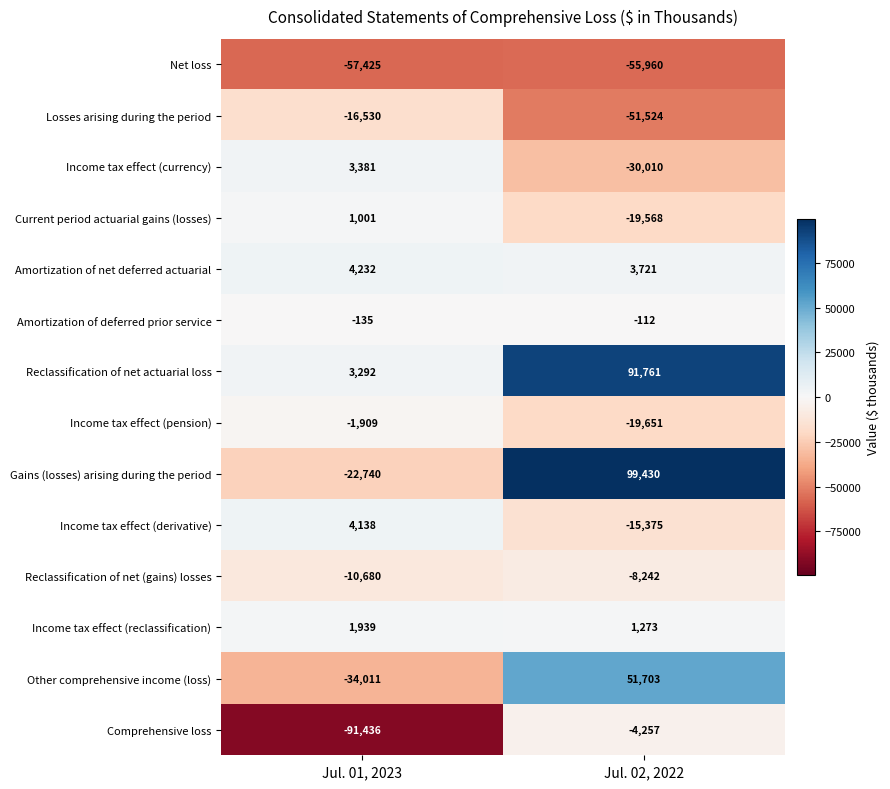

What is the total value across all series at Jul. 02, 2022?

43189